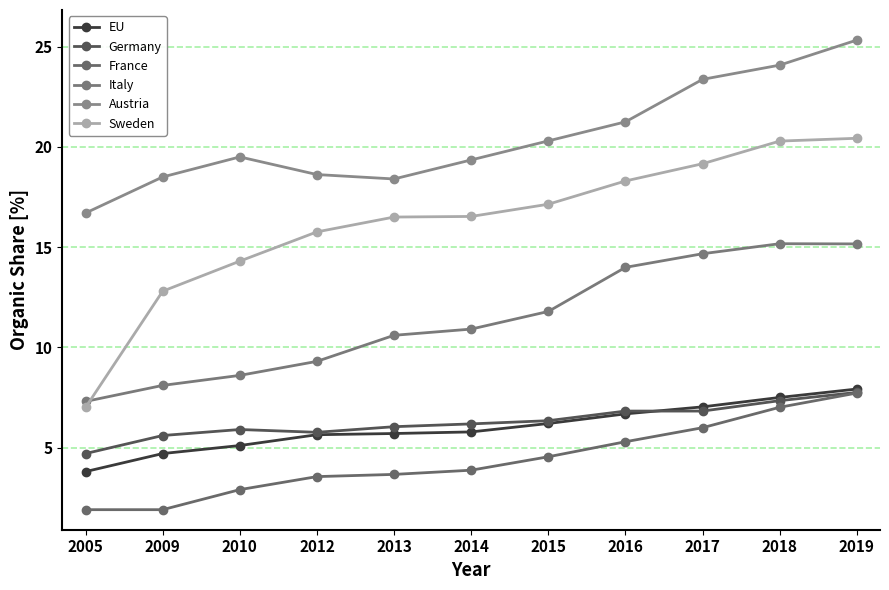

What is the difference between the second highest and minimum values in the Austria series?

7.4